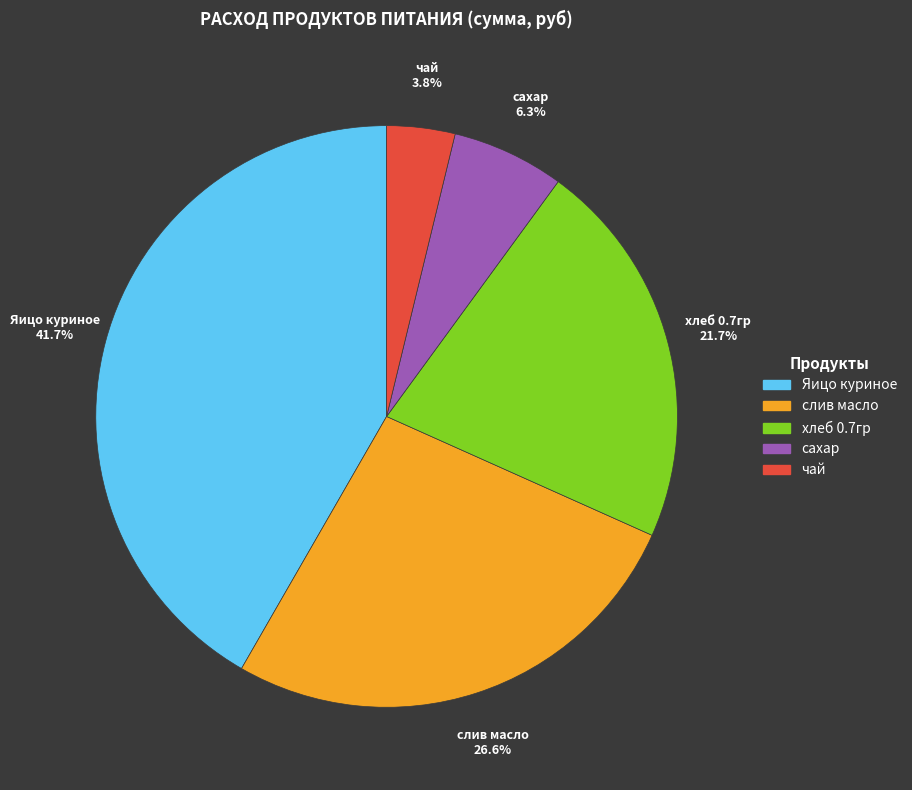

To the nearest percent, what is the difference between the чай and сахар slice percentages?

2%